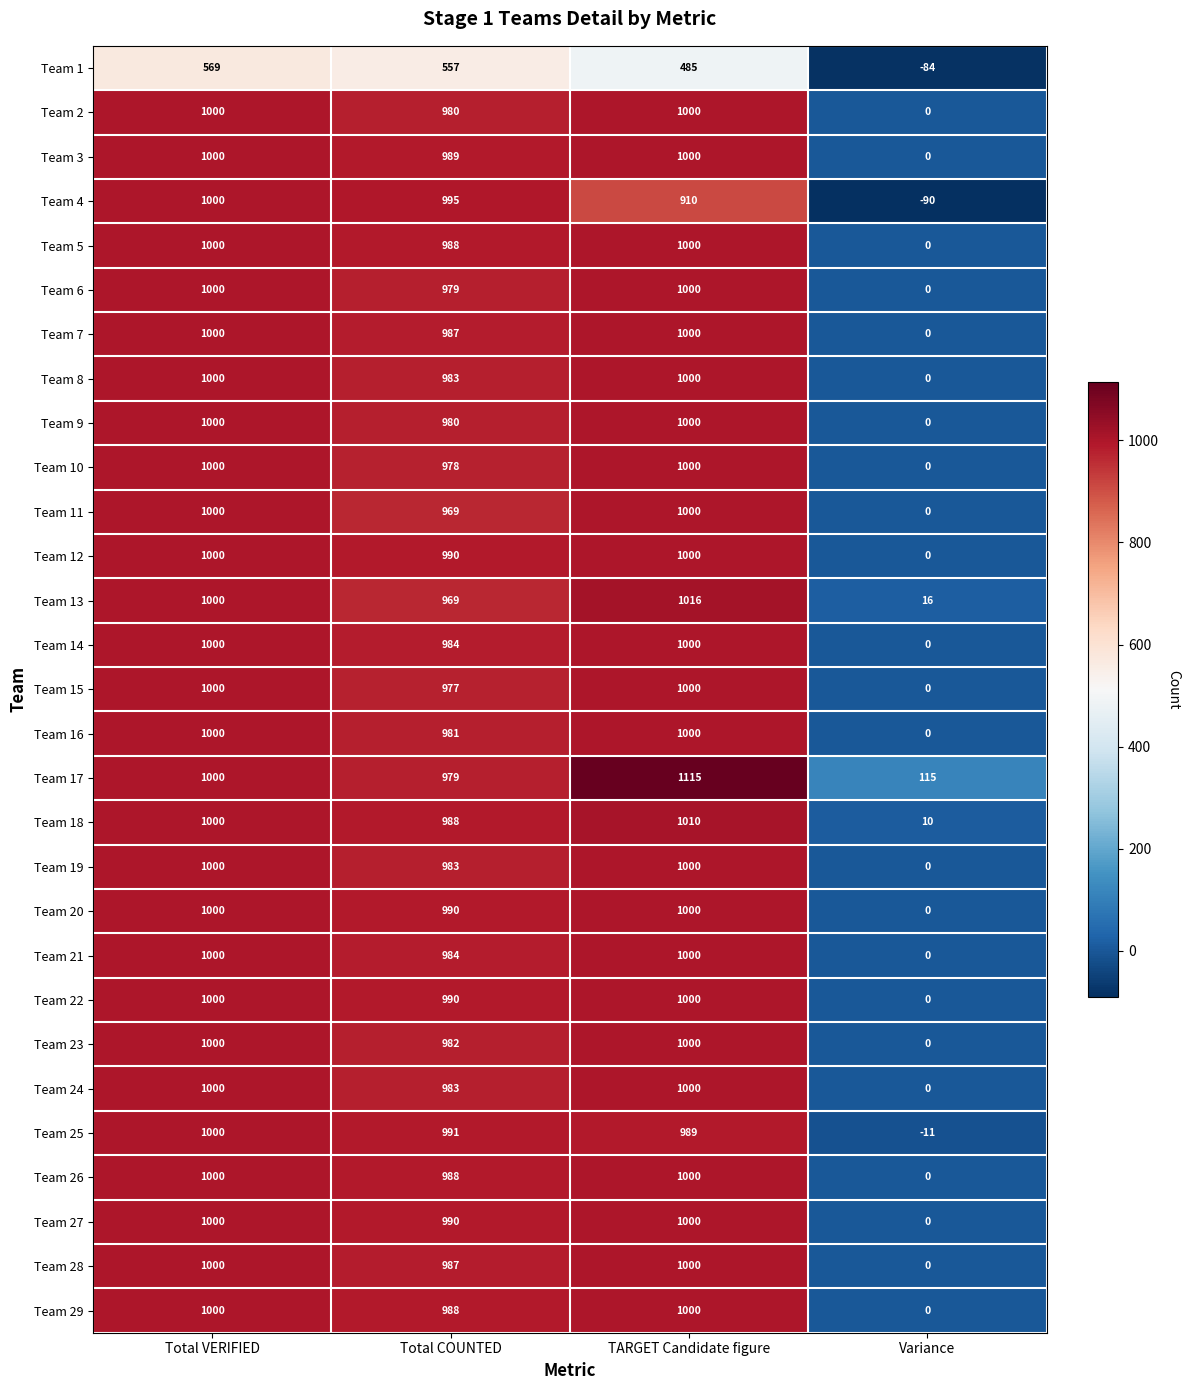

Rank the categories by Team 4 value from lowest to highest.

Variance, TARGET Candidate figure, Total COUNTED, Total VERIFIED